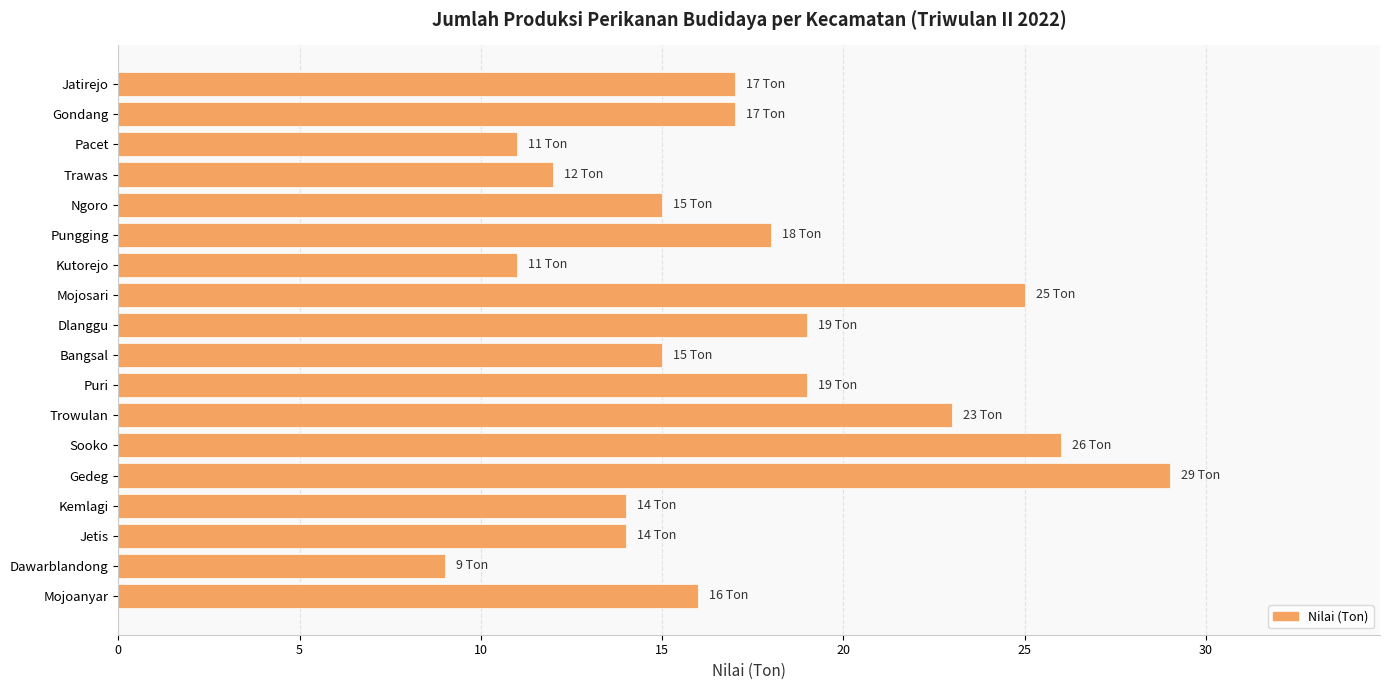

What is the smallest value displayed?

9